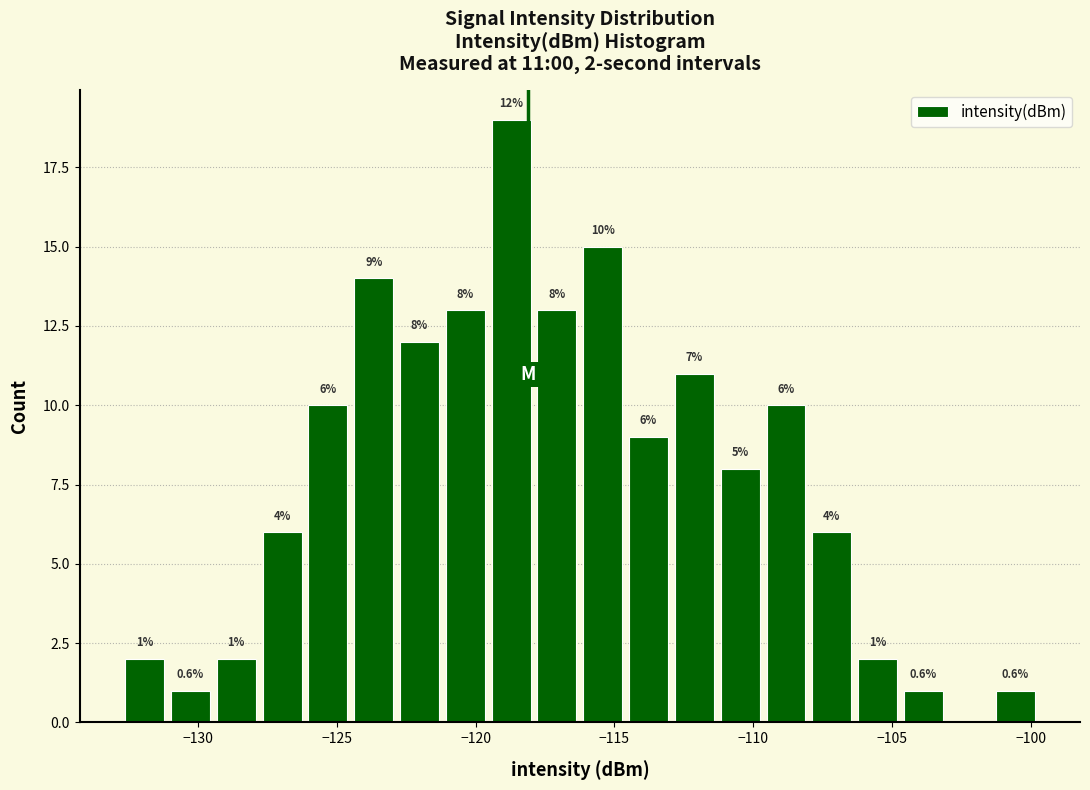

Around what value on the x-axis is the tallest bar? Give the approximate position of its centre, as read against the axis.

-118.5